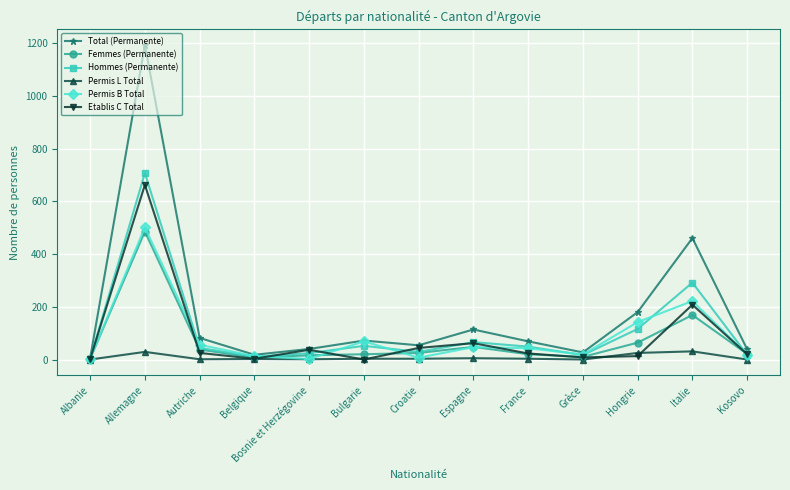

Where is the first local maximum for Femmes (Permanente)?

Allemagne